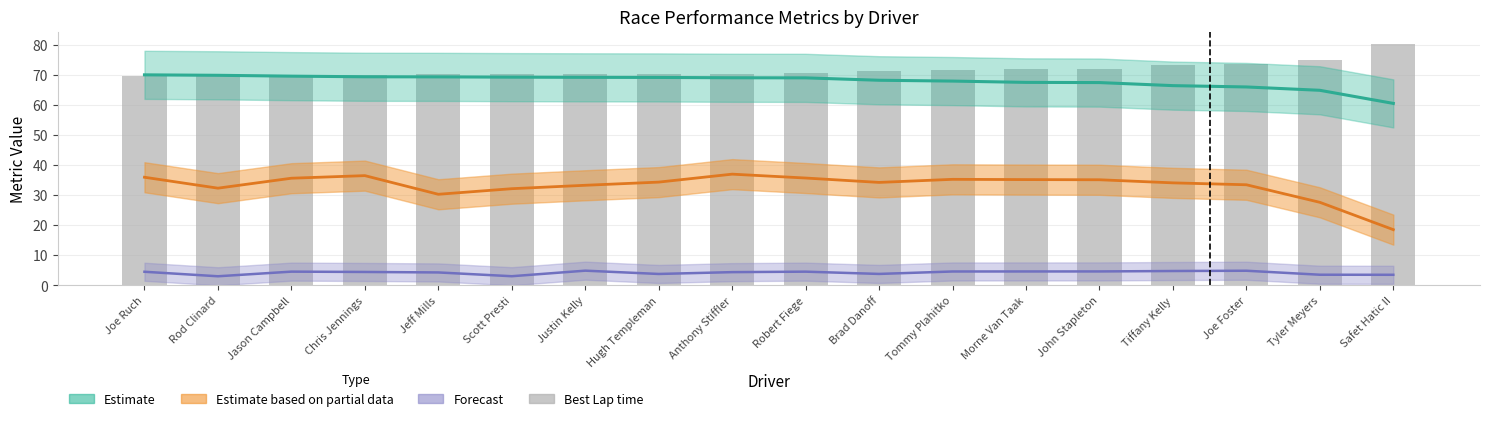

The value at Joe Foster is 105.1. True or false?

False